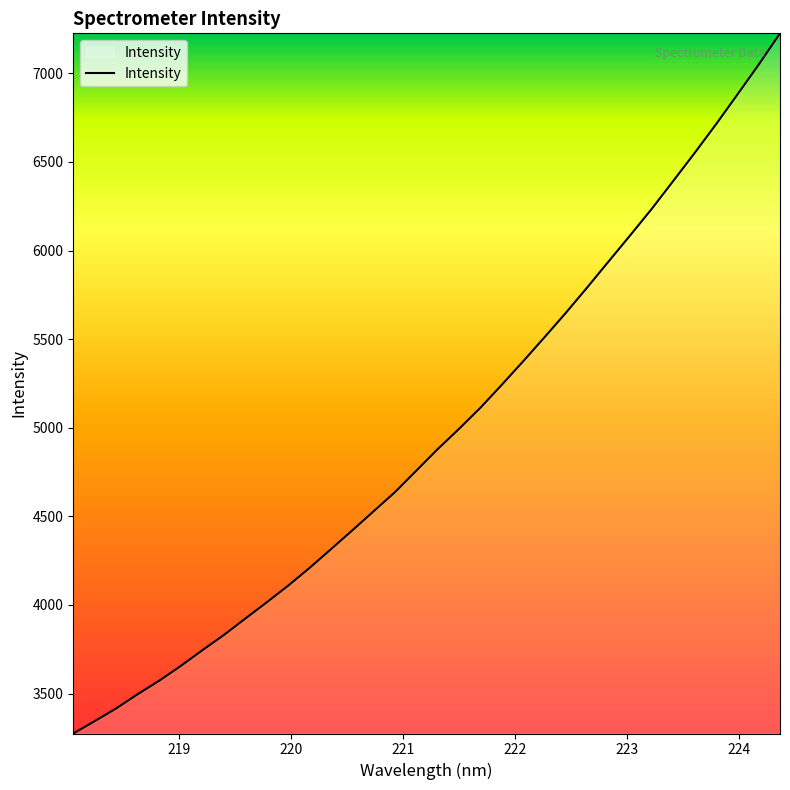

Is this an area chart (filled region under the line)?

No